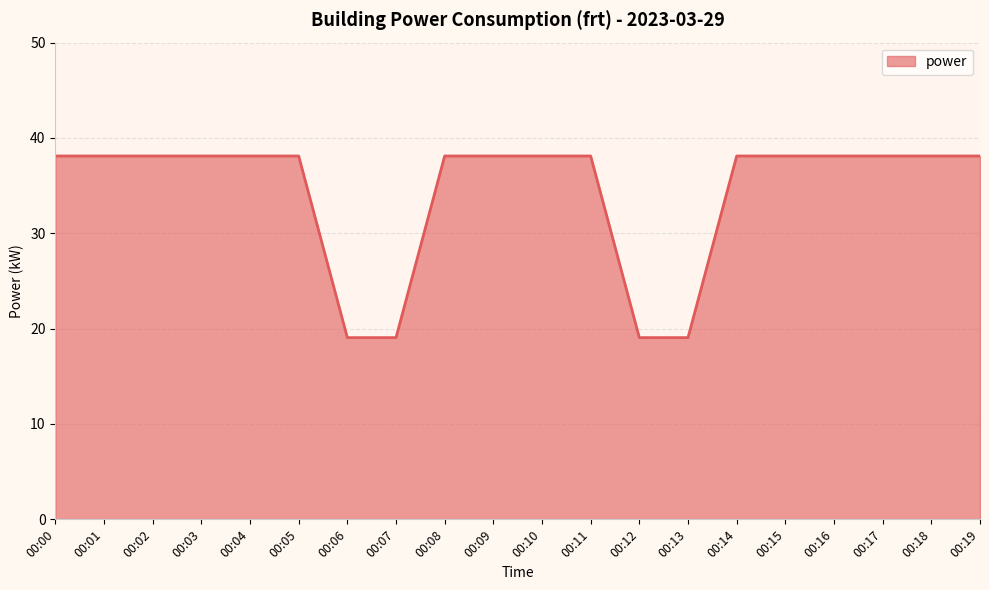

What is the greatest value displayed?

38.1